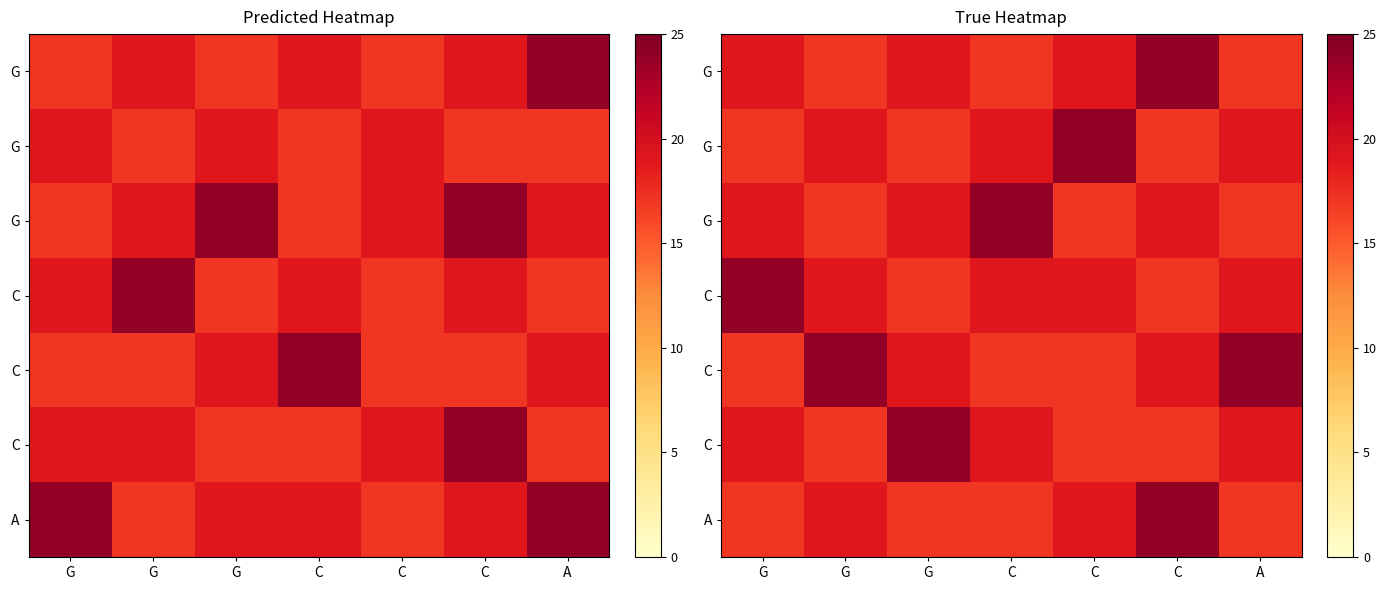

How many series are shown in this chart?

7